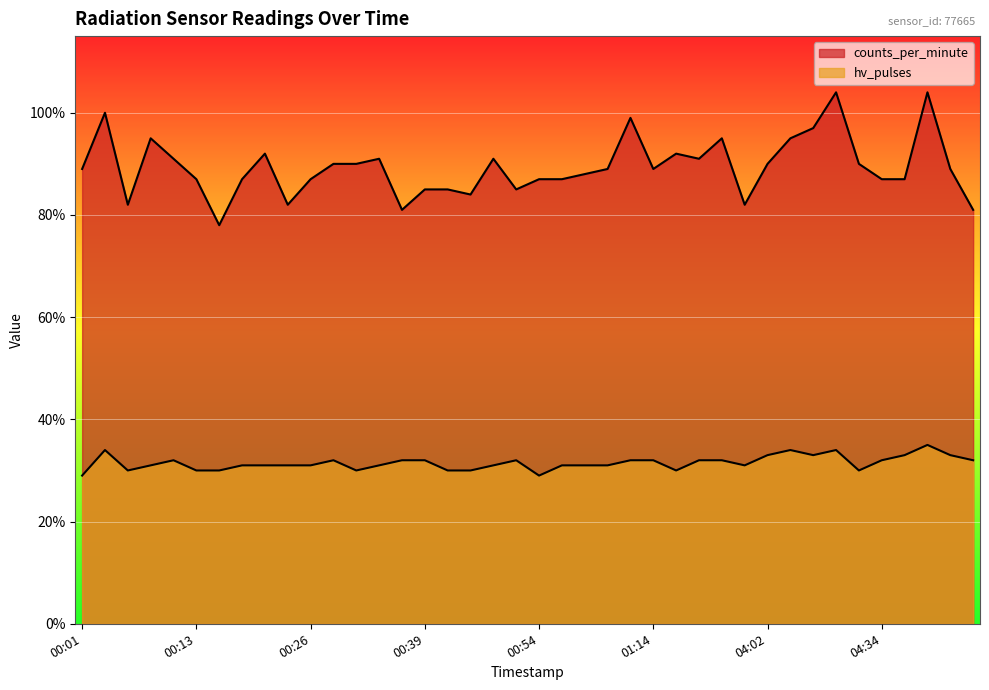

How many lines are shown in the chart?

2